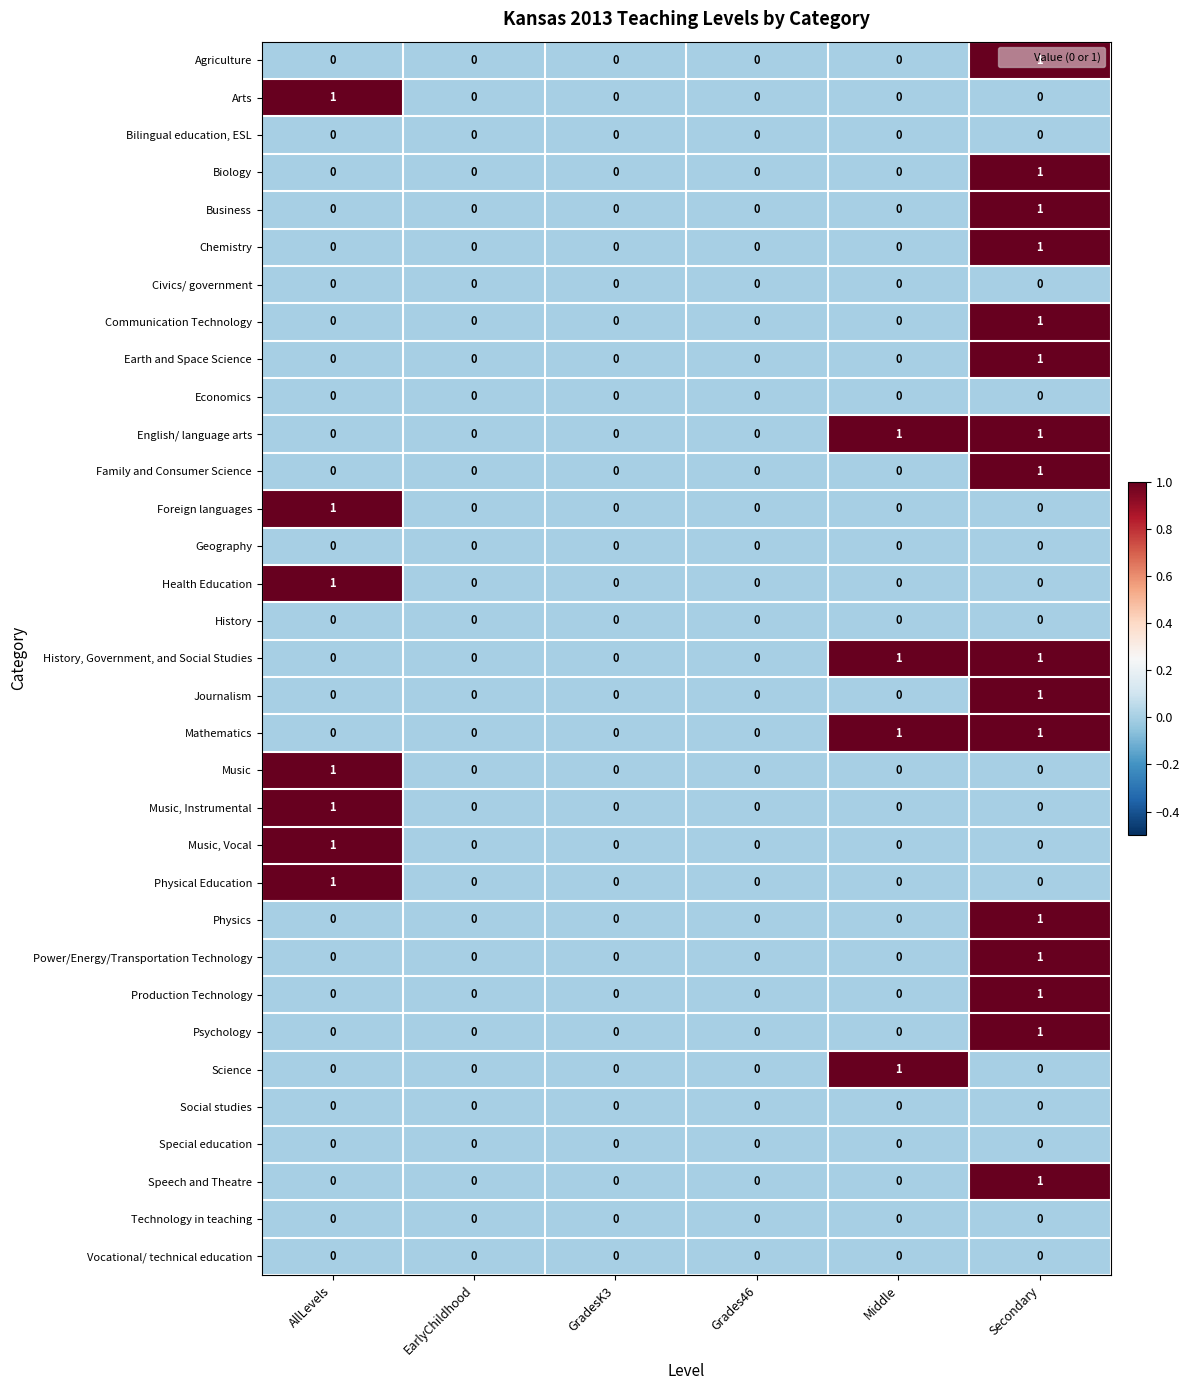

How many categories are shown in the chart?

6